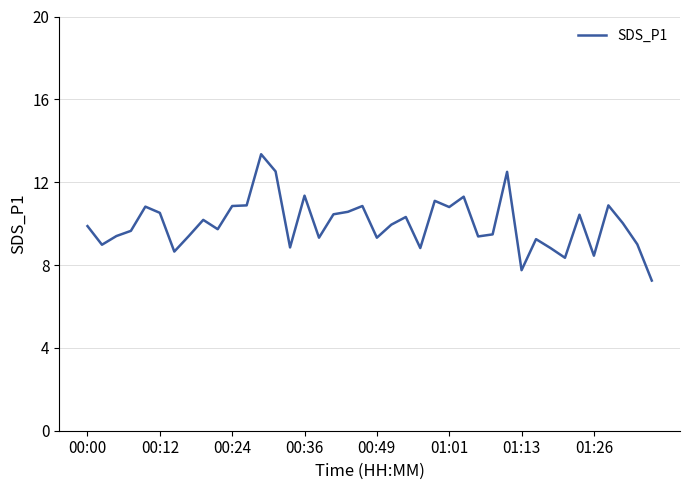

What is the difference between the maximum and minimum values?

6.1